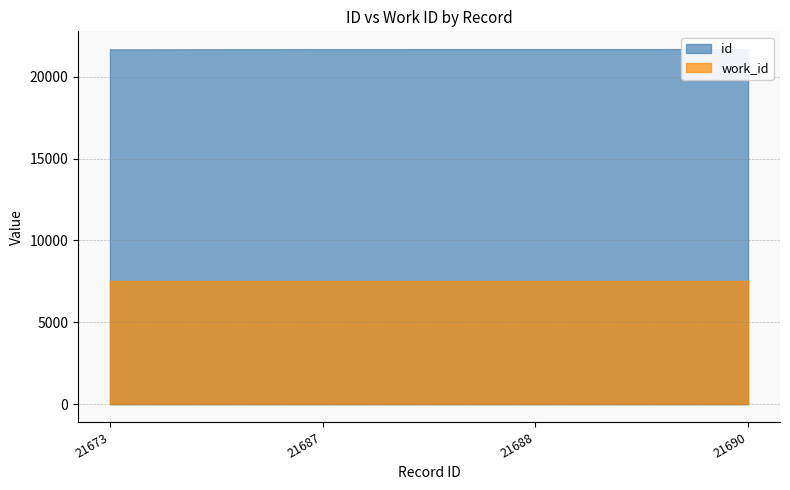

What is the value of the id point at the 4th from the left?

21690